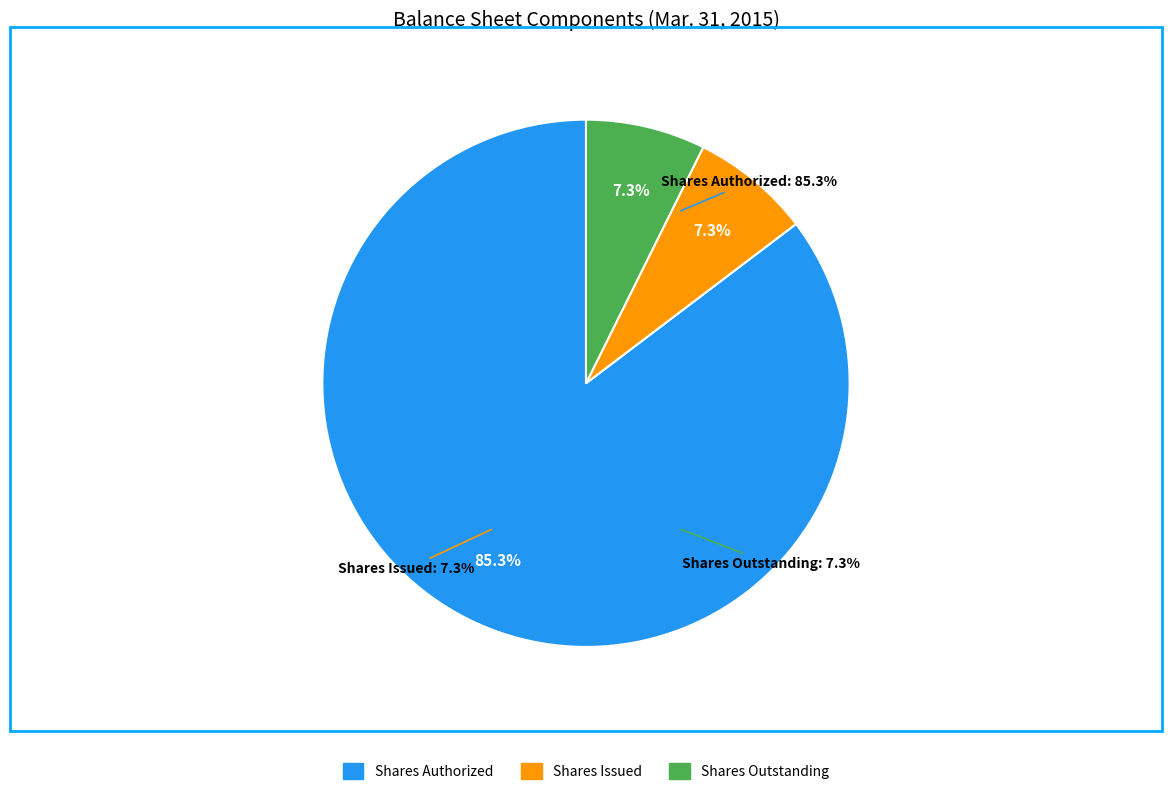

Is it true that Common stock, shares authorized is 85% of the pie?

True